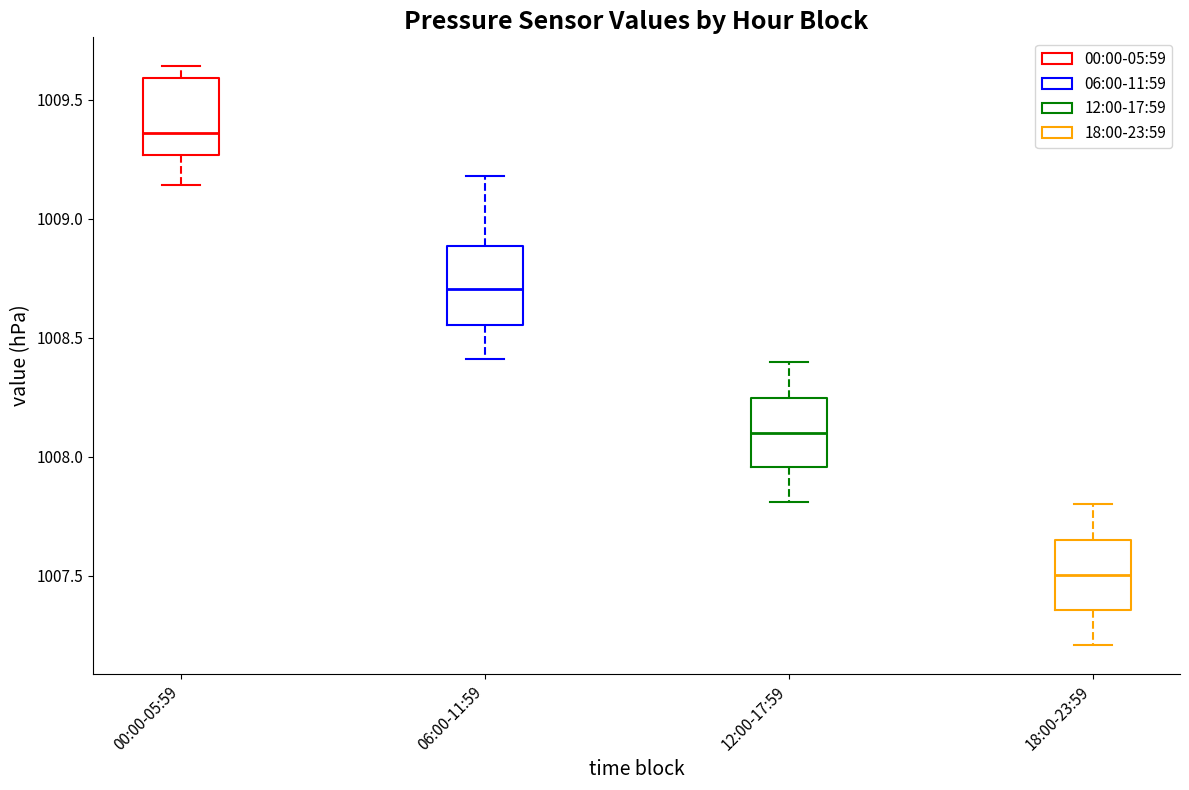

Reading left to right, transcribe this box plot: for each box, give where its median line is, the range the box spans, and where its two whiskers end, as read against the y-axis. The values are not printed on the chart, so give them approximately, as read against the axis.

00:00-05:59: median 1009.35, box 1009.25 to 1009.60, whiskers 1009.15 to 1009.65
06:00-11:59: median 1008.70, box 1008.55 to 1008.90, whiskers 1008.40 to 1009.20
12:00-17:59: median 1008.10, box 1007.95 to 1008.25, whiskers 1007.80 to 1008.40
18:00-23:59: median 1007.50, box 1007.35 to 1007.65, whiskers 1007.20 to 1007.80